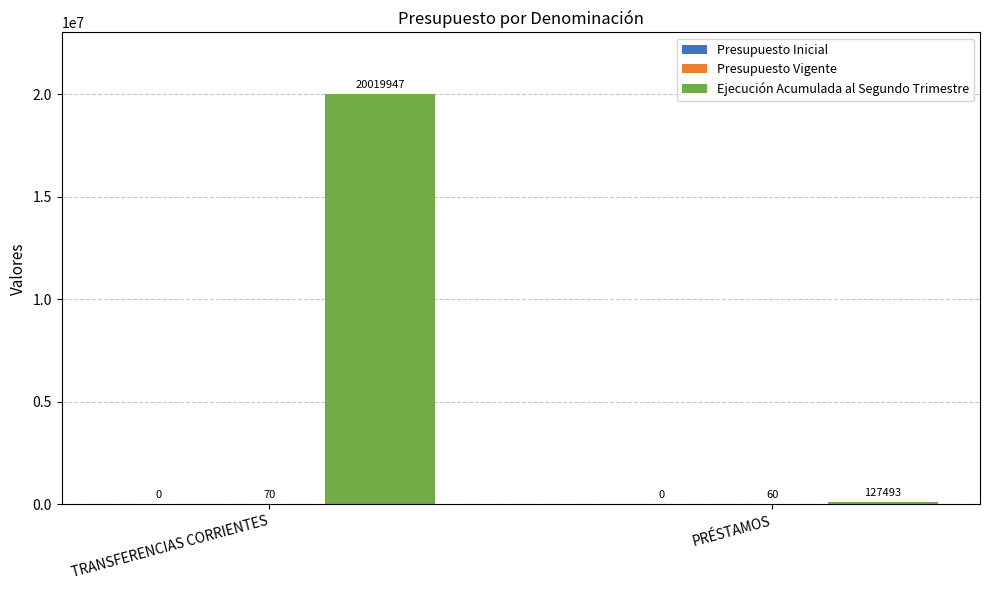

Which series changed the most between TRANSFERENCIAS CORRIENTES and PRÉSTAMOS?

Ejecución Acumulada al Segundo Trimestre